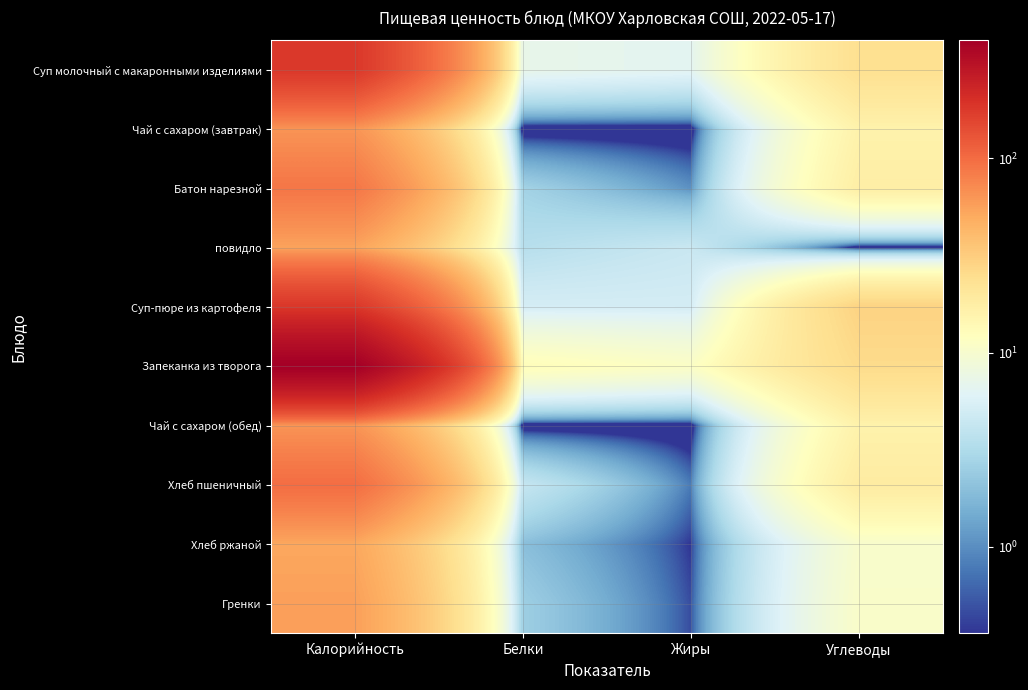

At Жиры, list the series in order from smallest to largest.

Чай с сахаром (завтрак), Чай с сахаром (обед), Хлеб ржаной, Гренки, Хлеб пшеничный, Батон нарезной, повидло, Суп-пюре из картофеля, Суп молочный с макаронными изделиями, Запеканка из творога